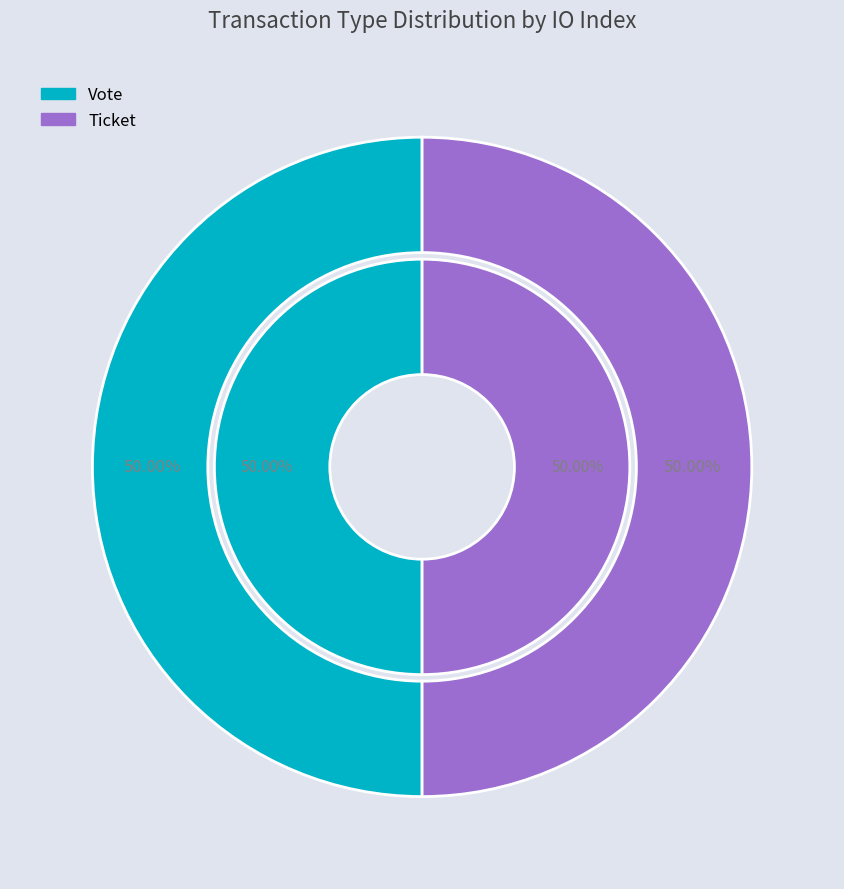

To the nearest percent, what is the average slice percentage?

50%